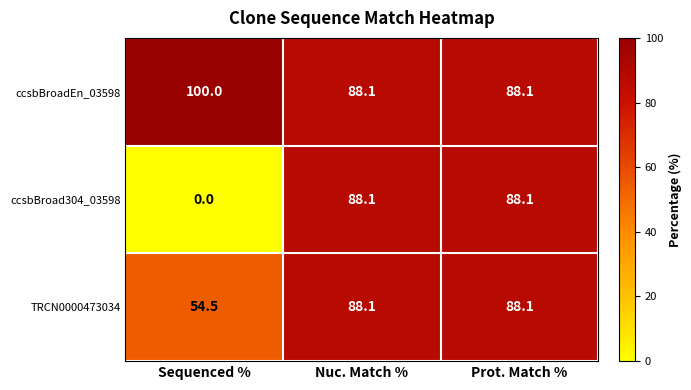

At Sequenced %, list the series in order from largest to smallest.

ccsbBroadEn_03598, TRCN0000473034, ccsbBroad304_03598